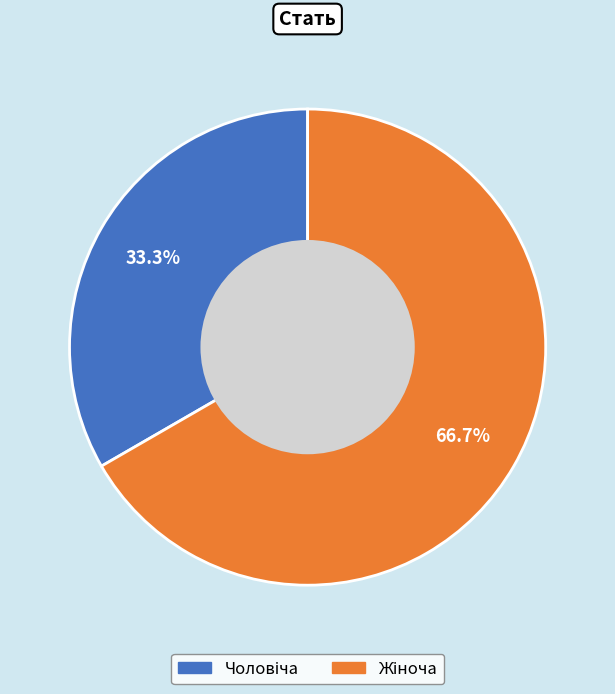

Rank the categories by value from lowest to highest.

Чоловіча, Жіноча